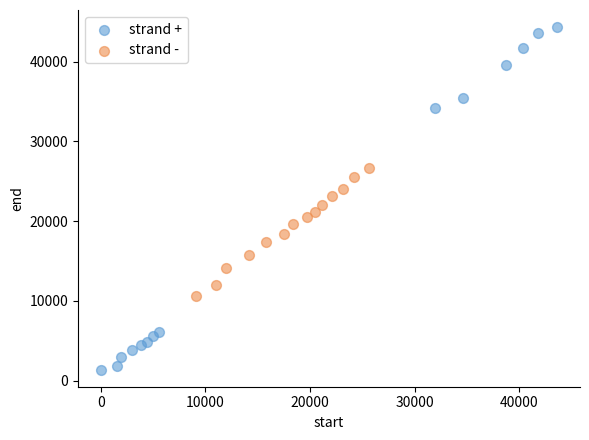

Which series reaches the minimum Y coordinate?

strand +